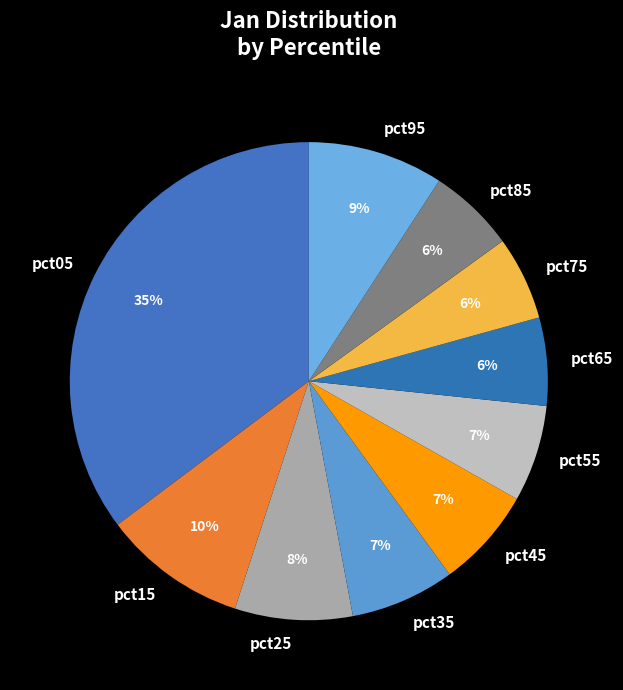

Combined, do pct35 and pct95 account for over 50%?

No